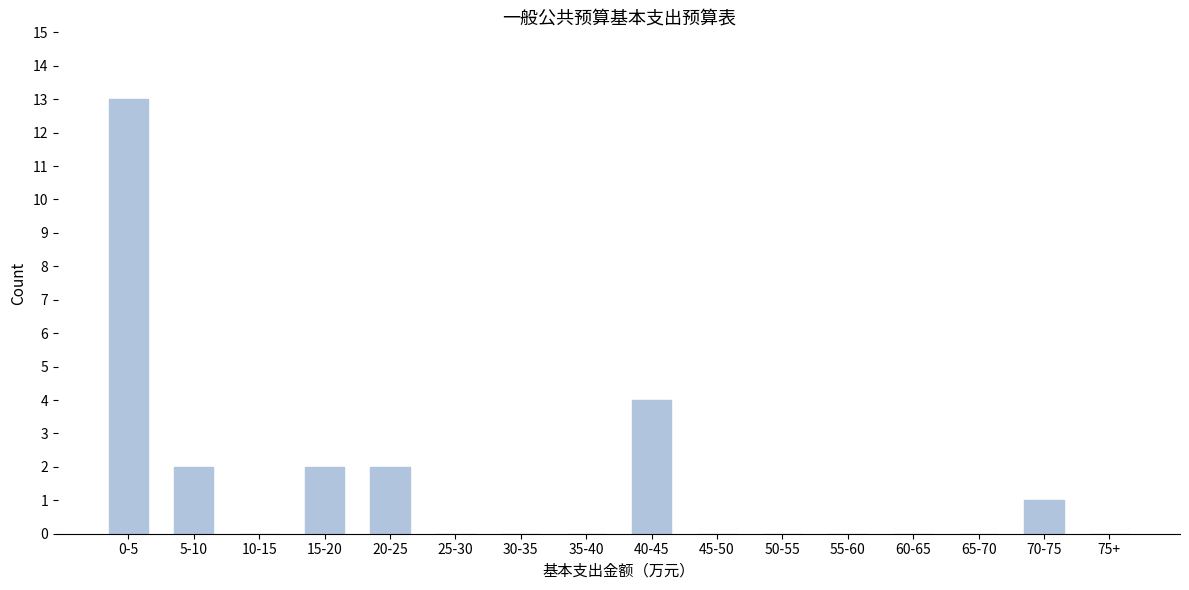

Reading left to right, list all the values displayed in this chart.

0-5=13	5-10=2	10-15=0	15-20=2	20-25=2	25-30=0	30-35=0	35-40=0	40-45=4	45-50=0	50-55=0	55-60=0	60-65=0	65-70=0	70-75=1	75+=0